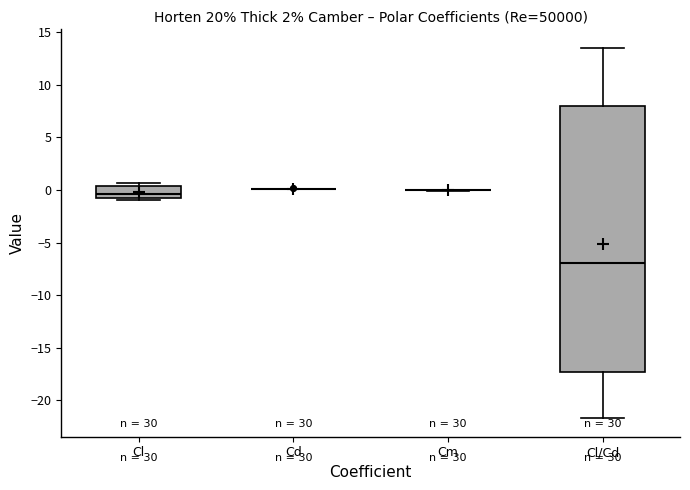

Reading left to right, transcribe this box plot: for each box, give where its median line is, the range the box spans, and where its two whiskers end, as read against the y-axis. The values are not printed on the chart, so give them approximately, as read against the axis.

Cl: median -0.5, box -1.0 to 0.5, whiskers -1.0 (just below the box's lower edge) to 0.5 (just above the box's upper edge)
Cd: box collapsed to a line at 0.0, whiskers 0.0 to 0.0
Cm: box collapsed to a line at 0.0, whiskers 0.0 to 0.0
Cl/Cd: median -7.0, box -17.5 to 8.0, whiskers -21.5 to 13.5